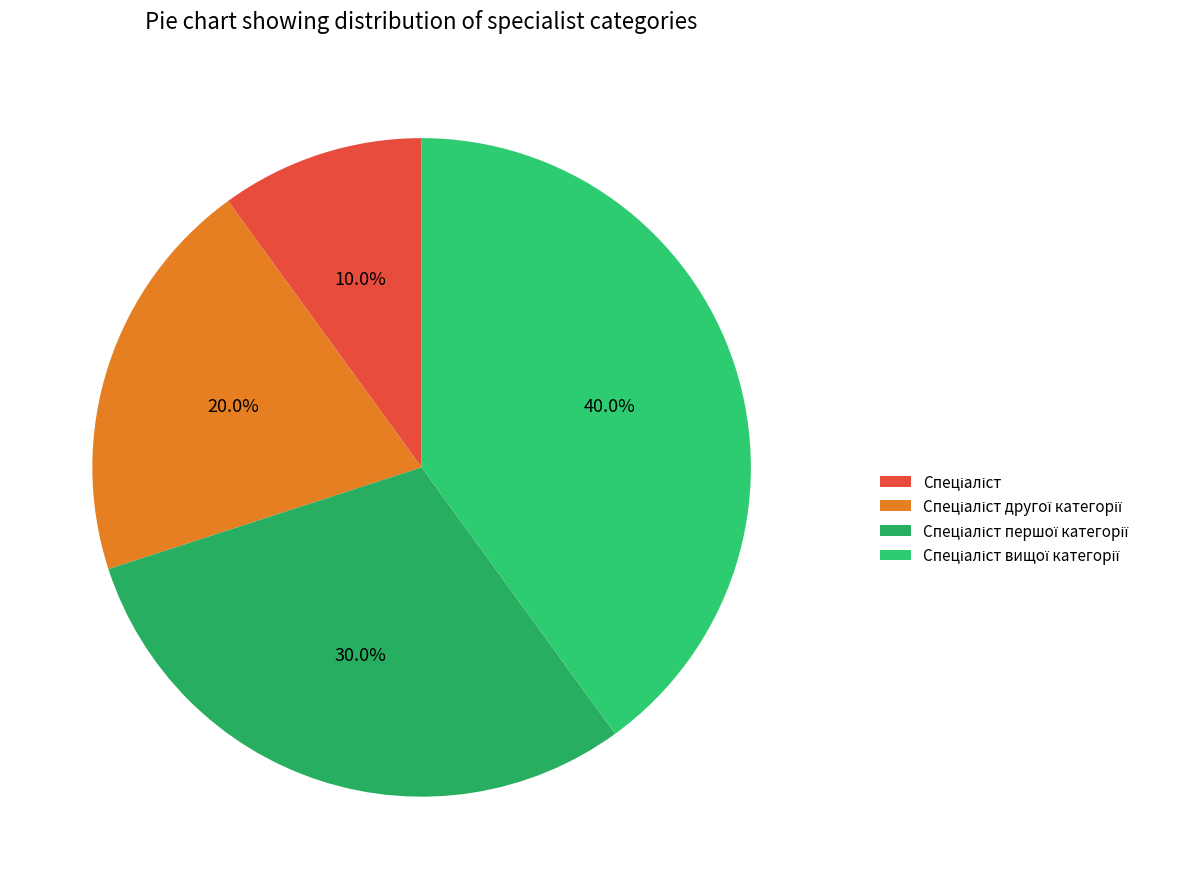

Is there any slice that represents more than half of the pie?

No